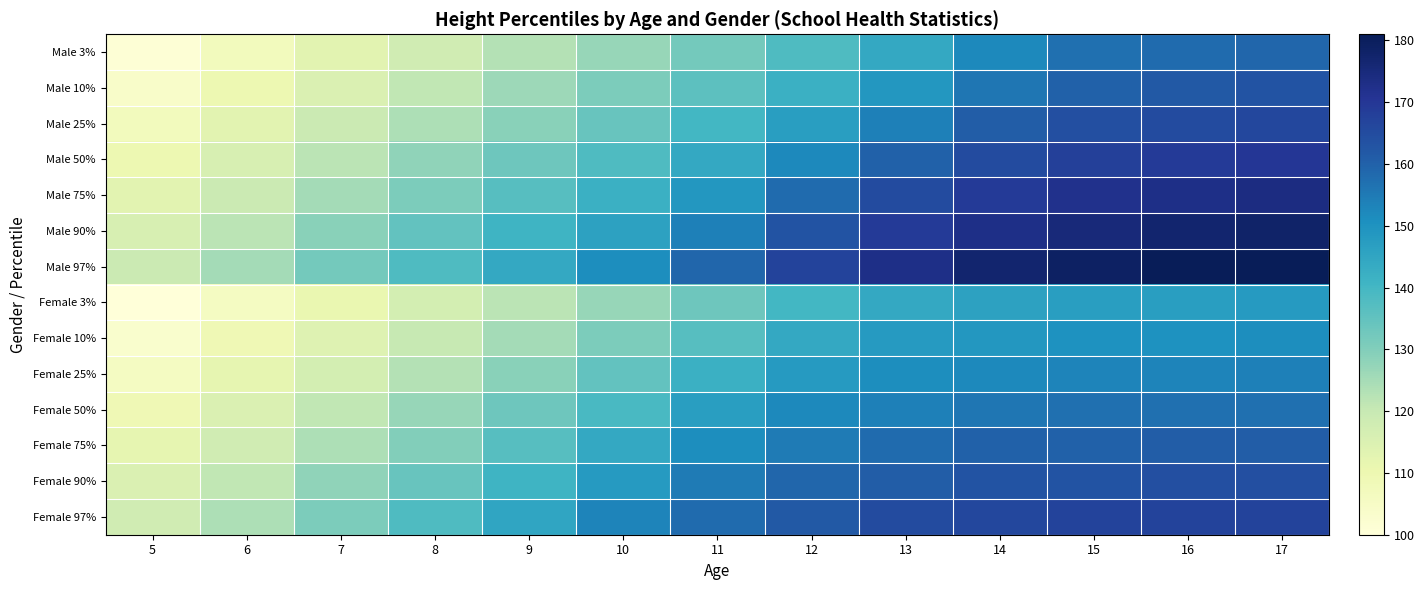

How many data points does each series have?

13